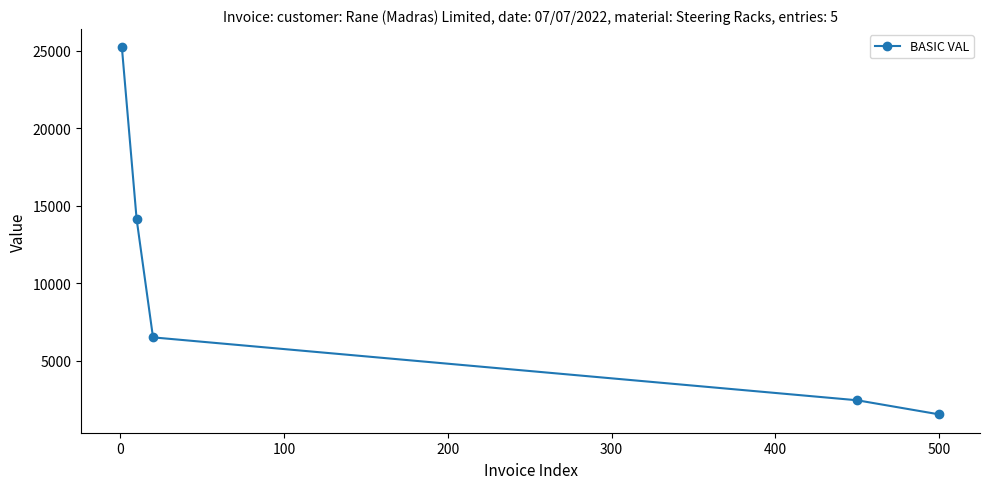

What is the difference between the second highest and minimum values?

12586.3